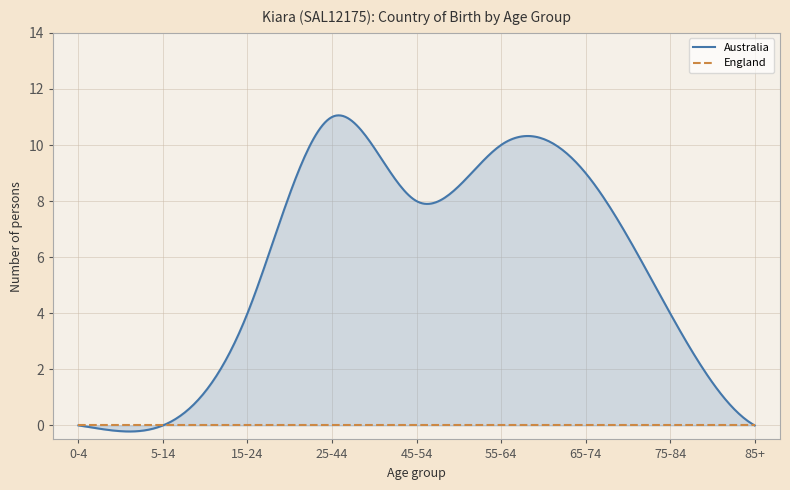

True or false: Australia and England intersect in this chart.

False